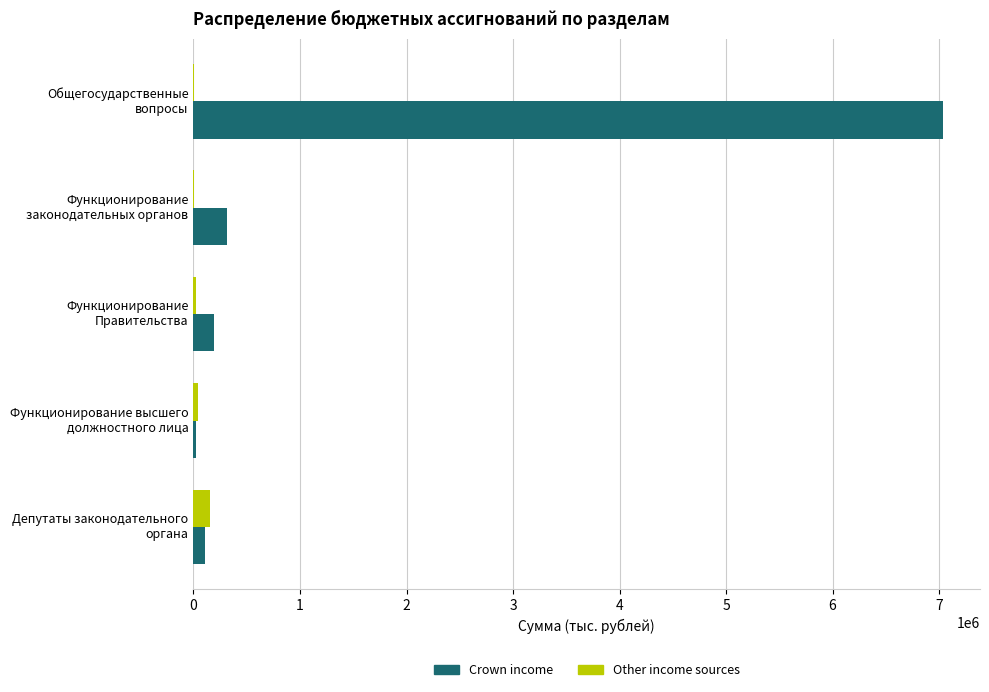

Which series has the largest total across all categories?

Crown income